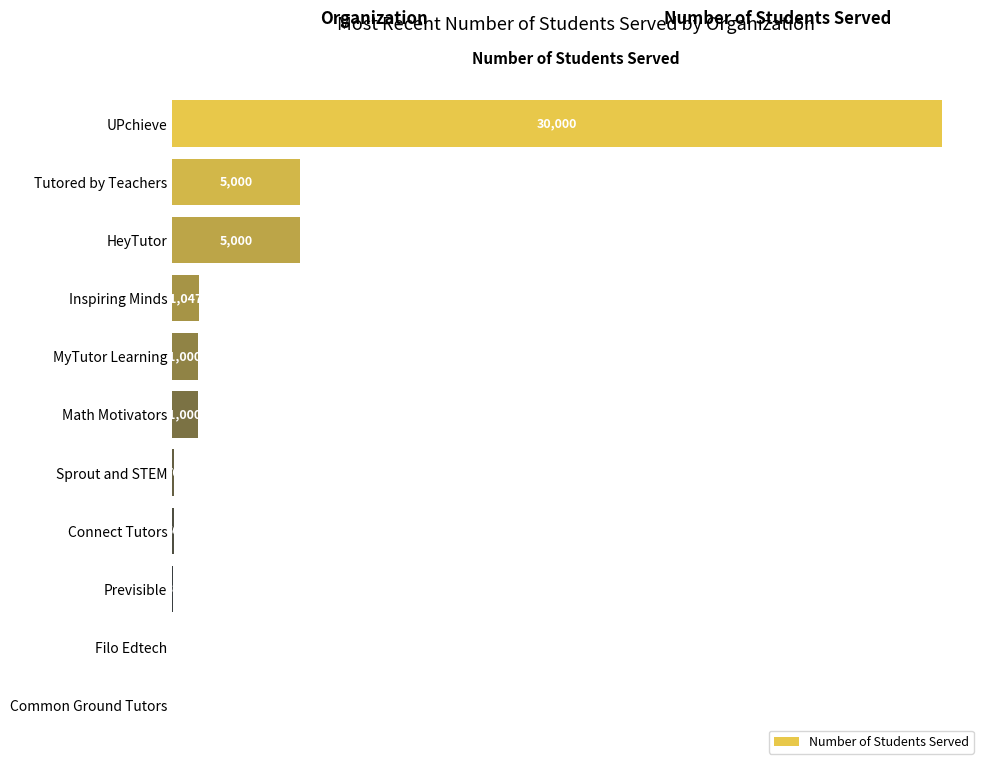

The value at HeyTutor is 5000. True or false?

True